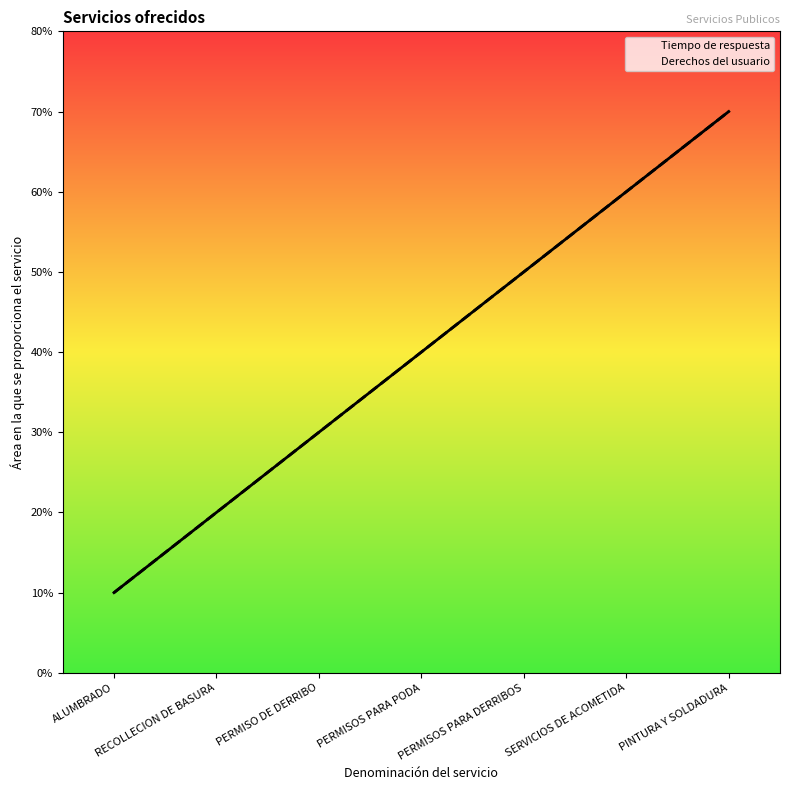

Rank the series at RECOLLECION DE BASURA from highest to lowest value.

Tiempo de respuesta, Derechos del usuario